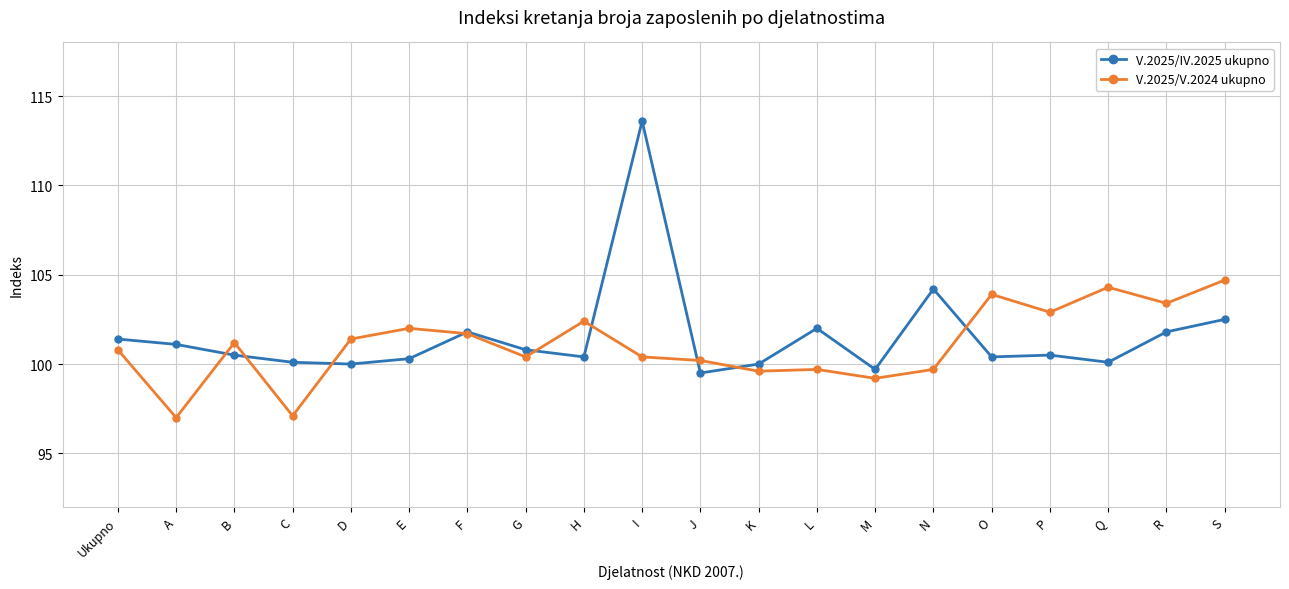

Is the value of V.2025/V.2024 ukupno at D greater than the value of V.2025/IV.2025 ukupno at Q?

Yes